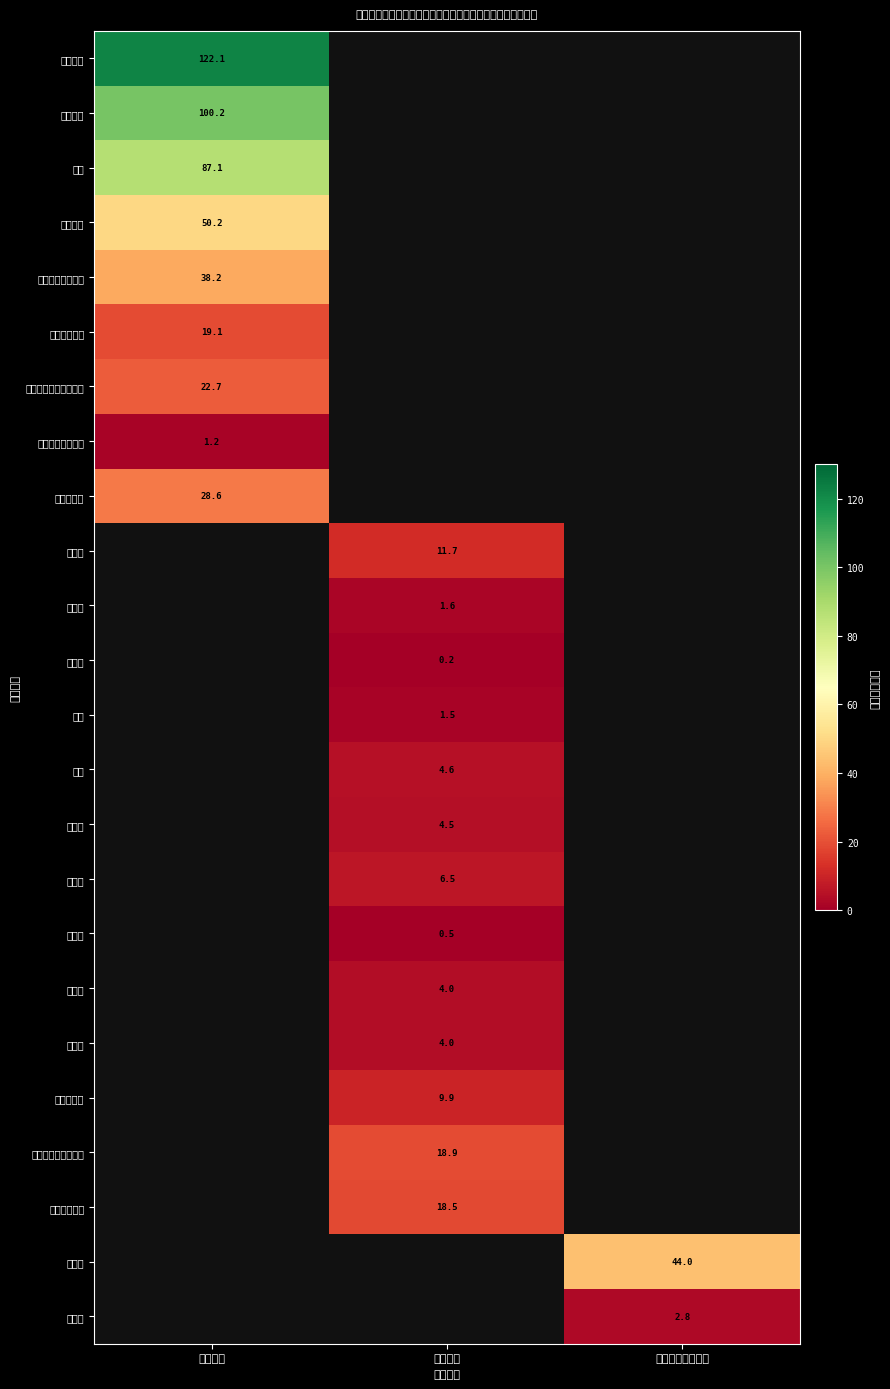

Which has a higher value, 人员经费 or 对个人和家庭补助?

对个人和家庭补助